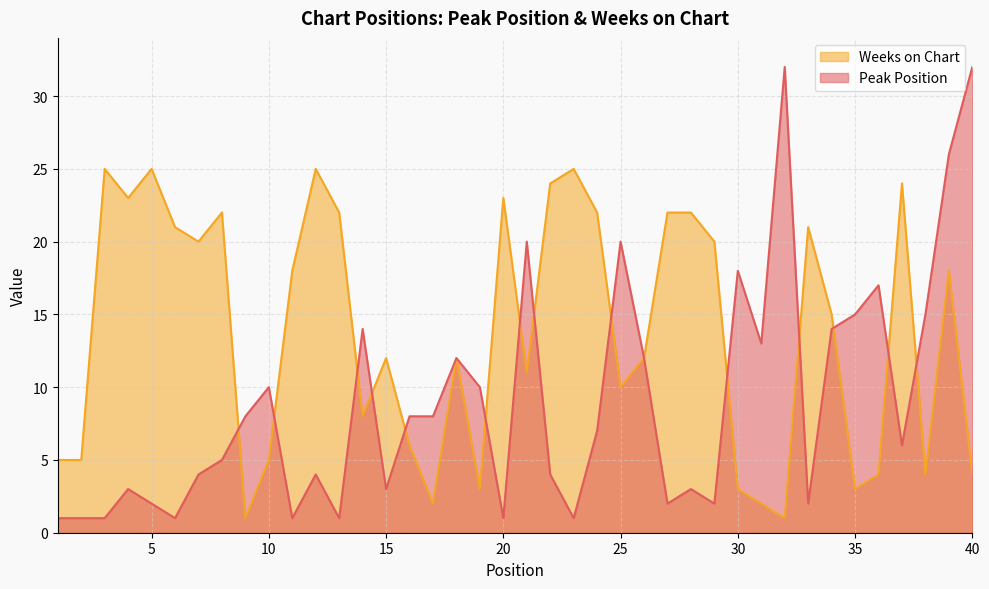

Where is Peak Position nearest to the value 16?

35